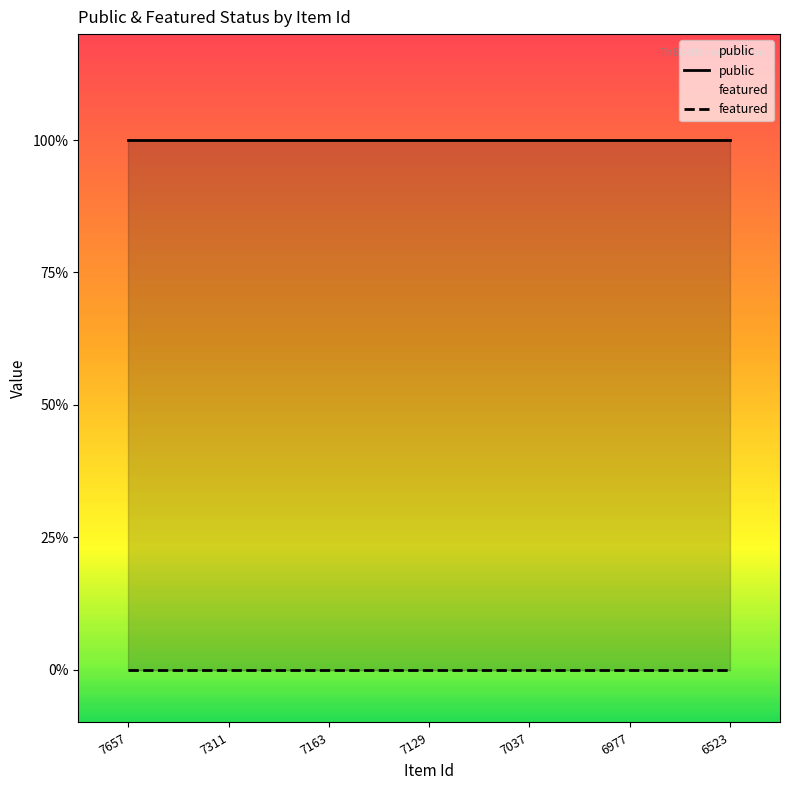

Does the chart display data point markers on the line(s)?

No